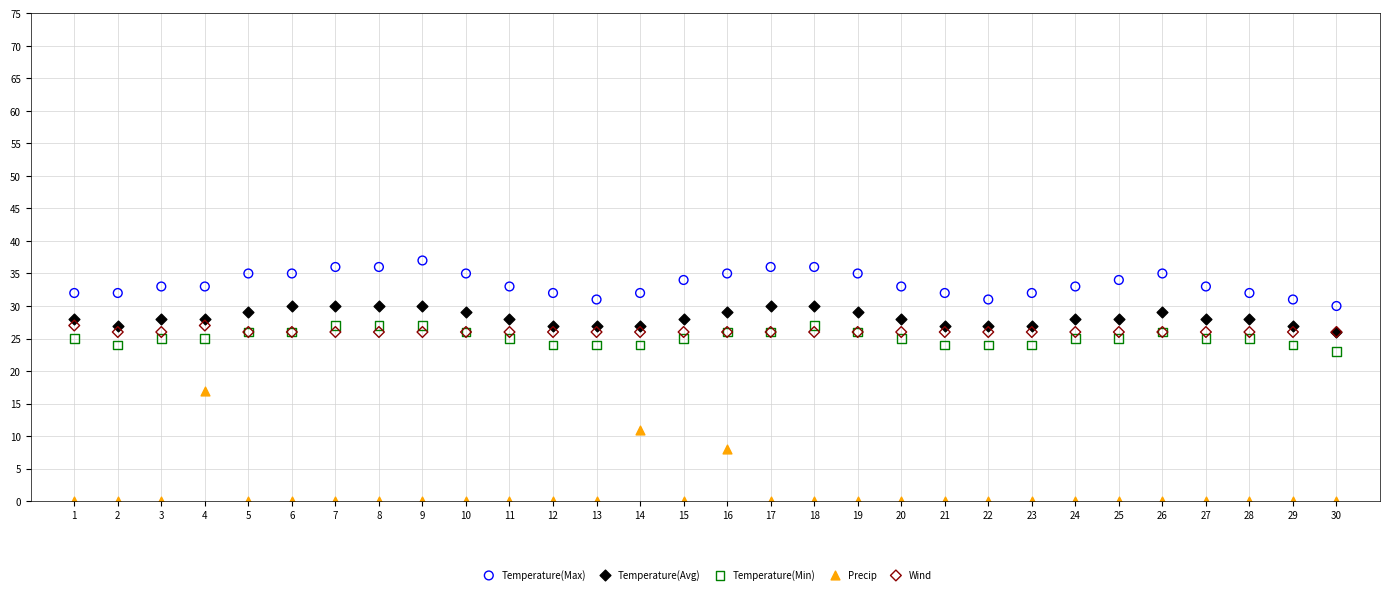

Across all series, what Y value is closest to 18?

17